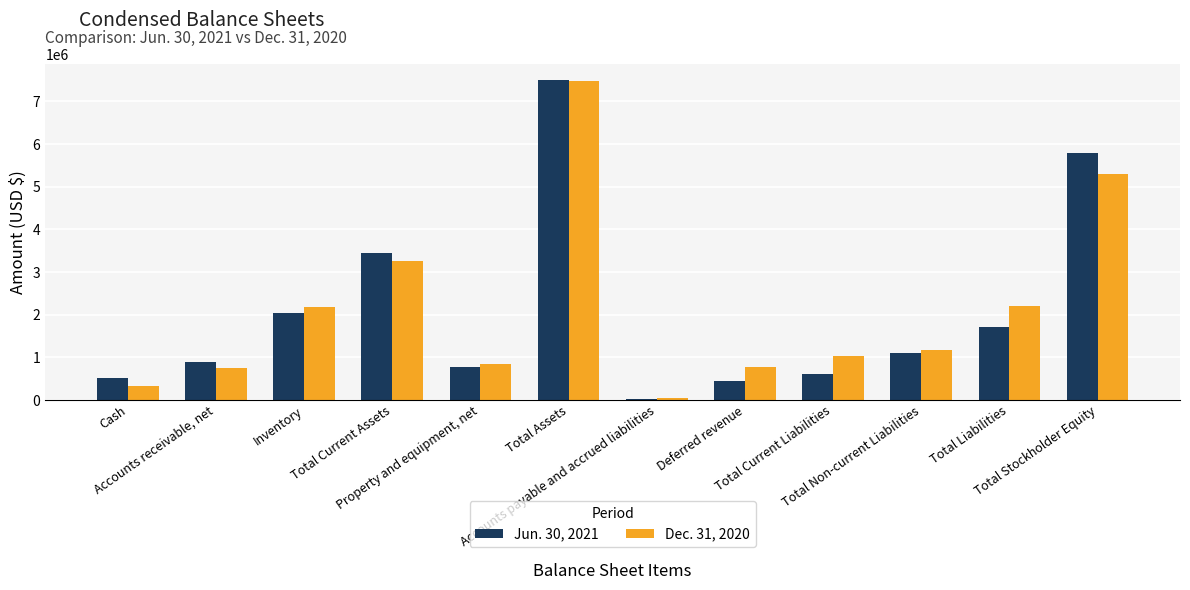

What is the difference between the second highest and minimum values in the Jun. 30, 2021 series?

5772444